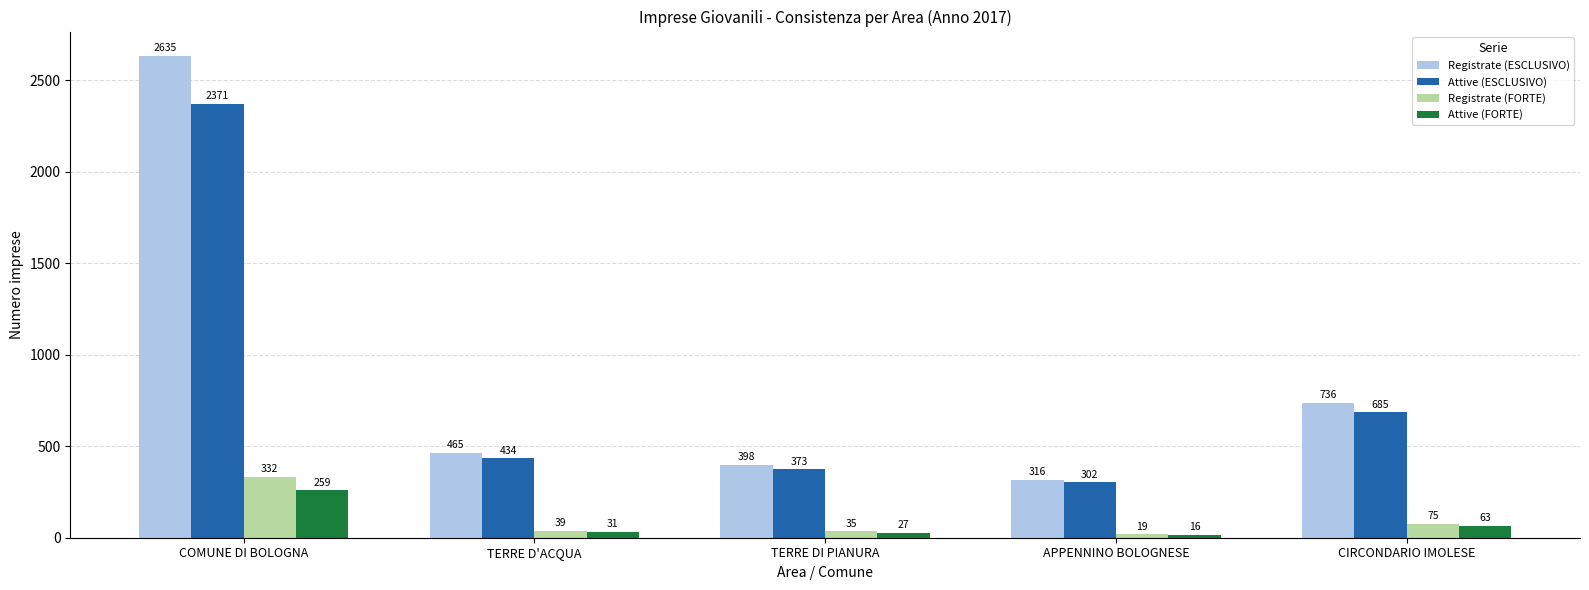

What position from the right is APPENNINO BOLOGNESE?

2